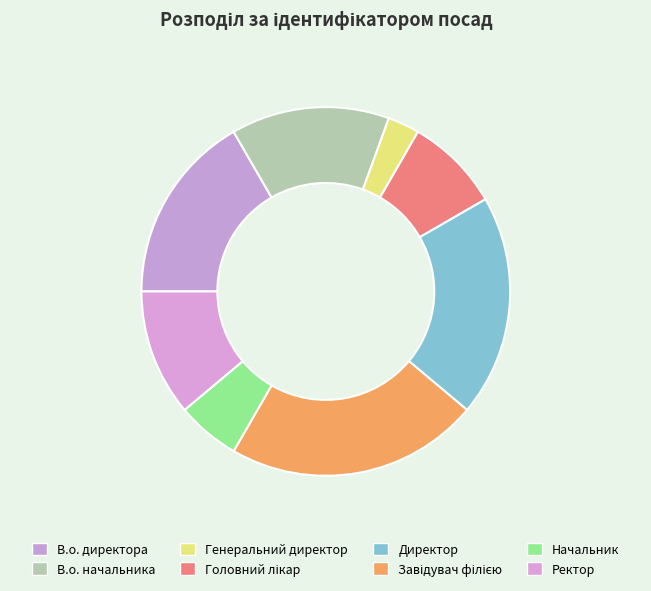

Is it true that Директор is 19% of the pie?

True